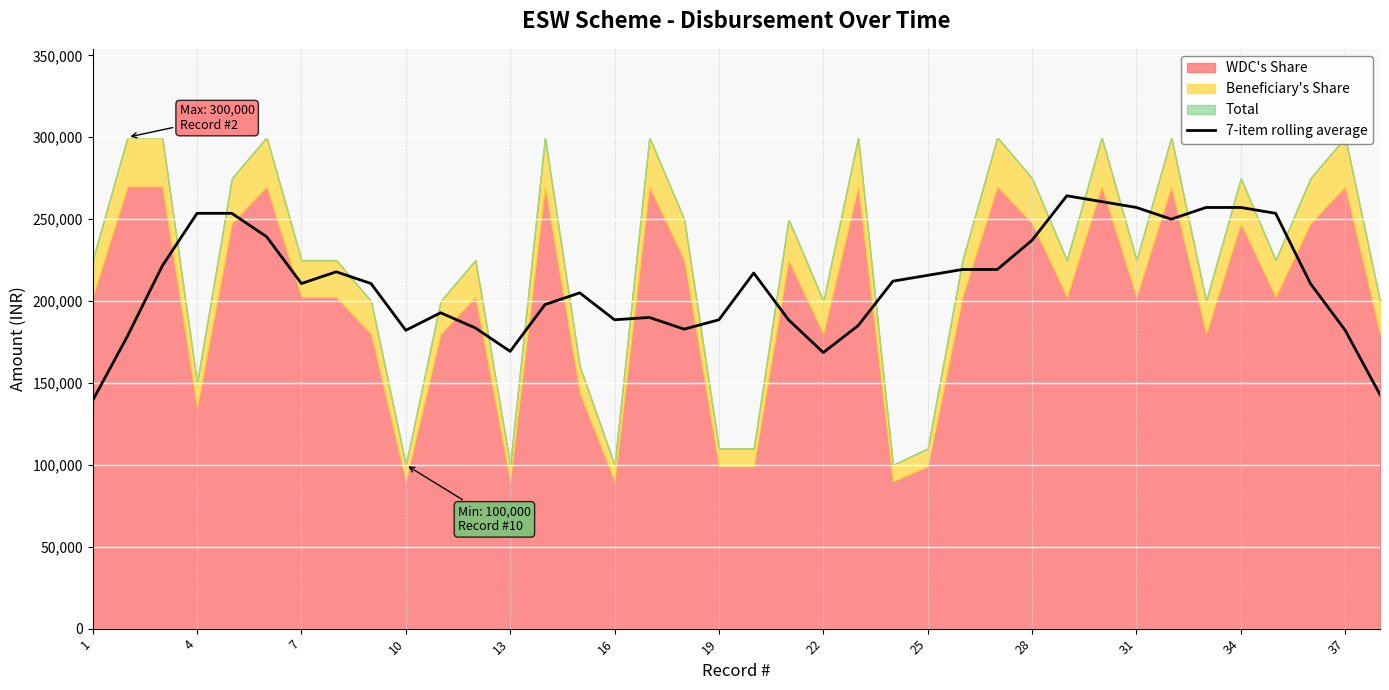

What is the difference between the second highest and minimum values?

121428.6